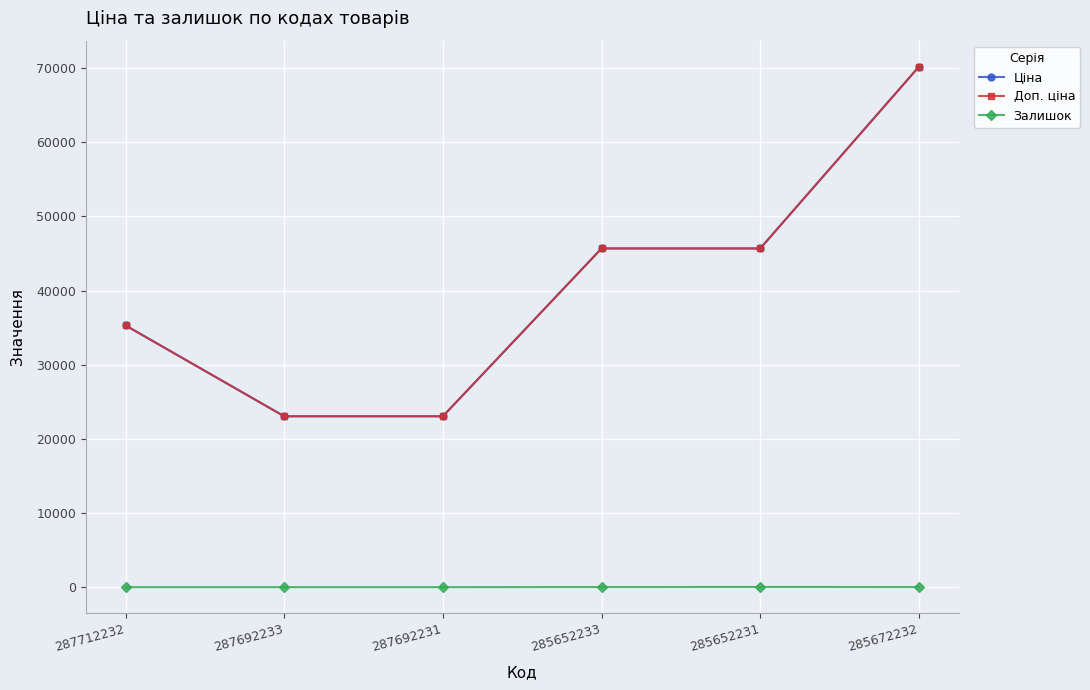

Is it true that Залишок equals -9.2 at 287692231?

False